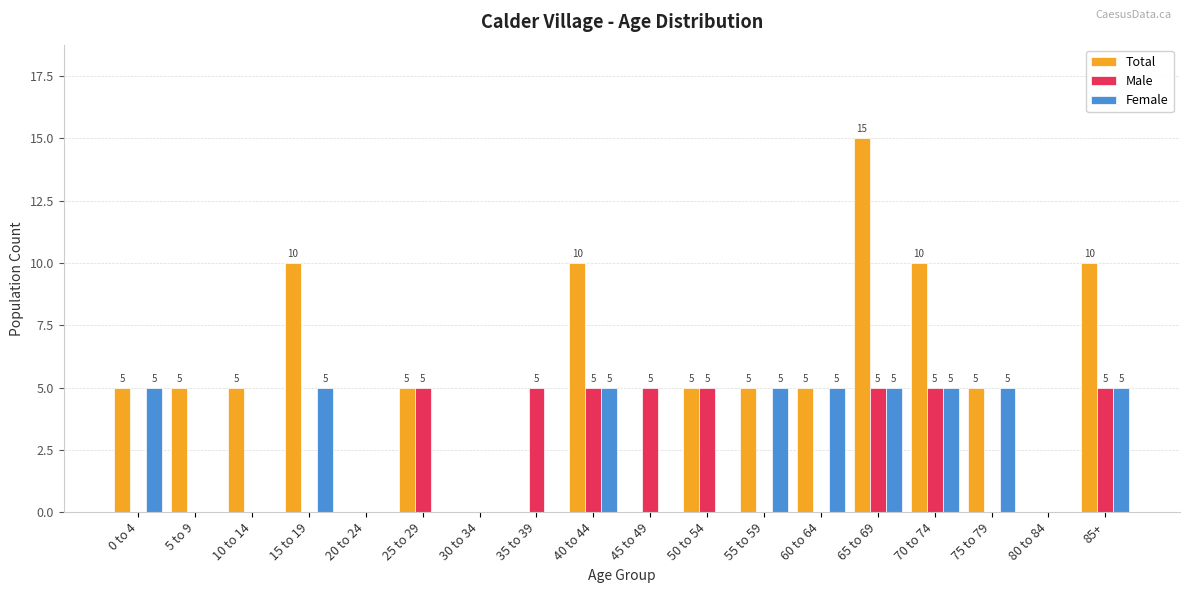

Which series has the largest total across all categories?

Total